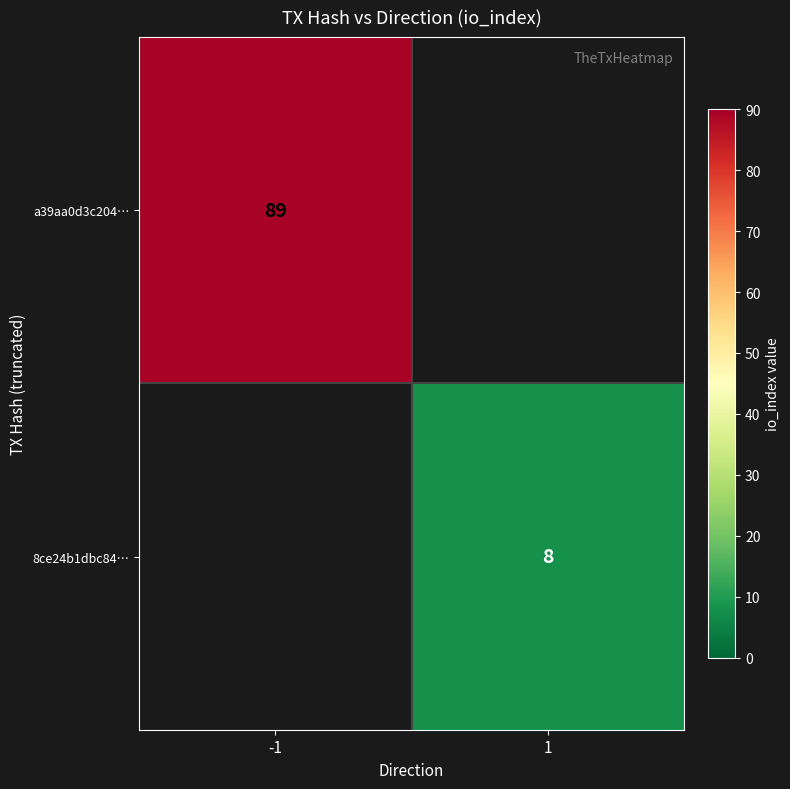

The 8ce24b1dbc84… series shows 8 at 1. True or false?

True